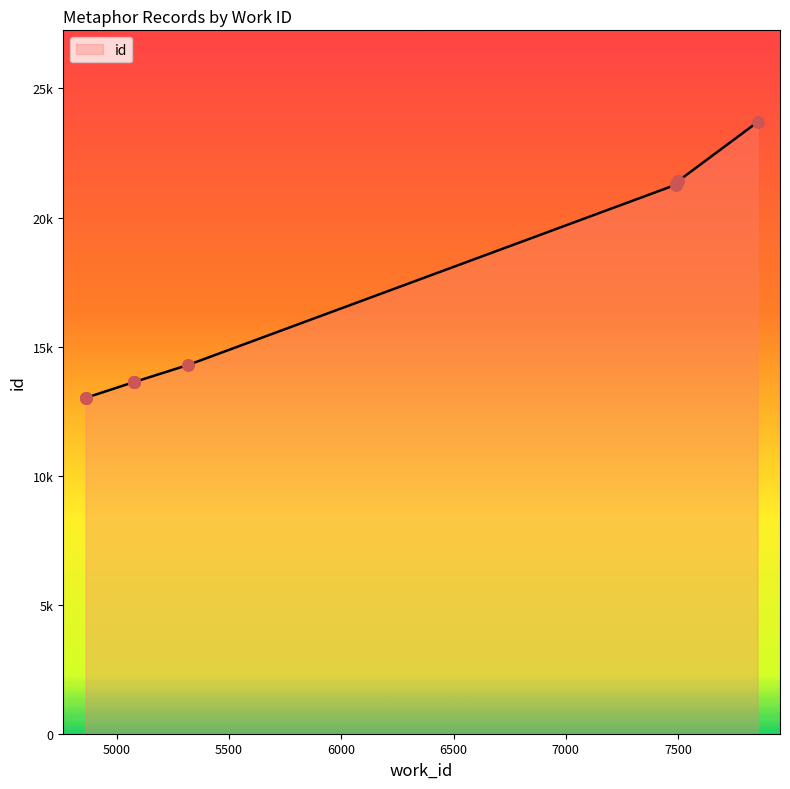

Which has a higher value, 5076 or 7854?

7854